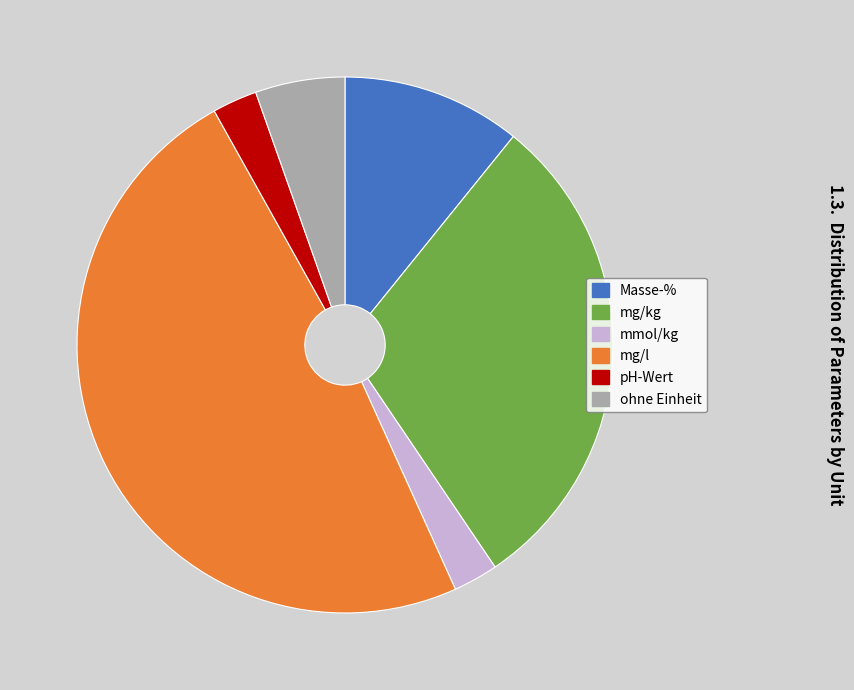

True or false: Masse-% accounts for 23% of the total.

False